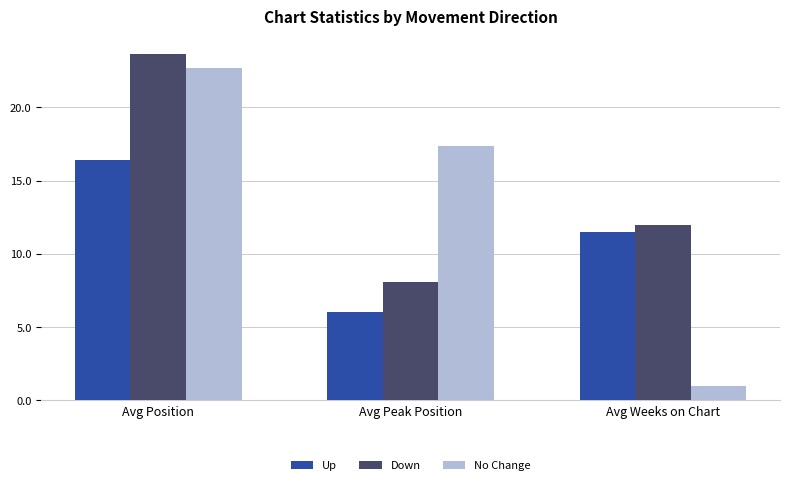

True or false: Up has a value of 9.1 at Avg Position.

False